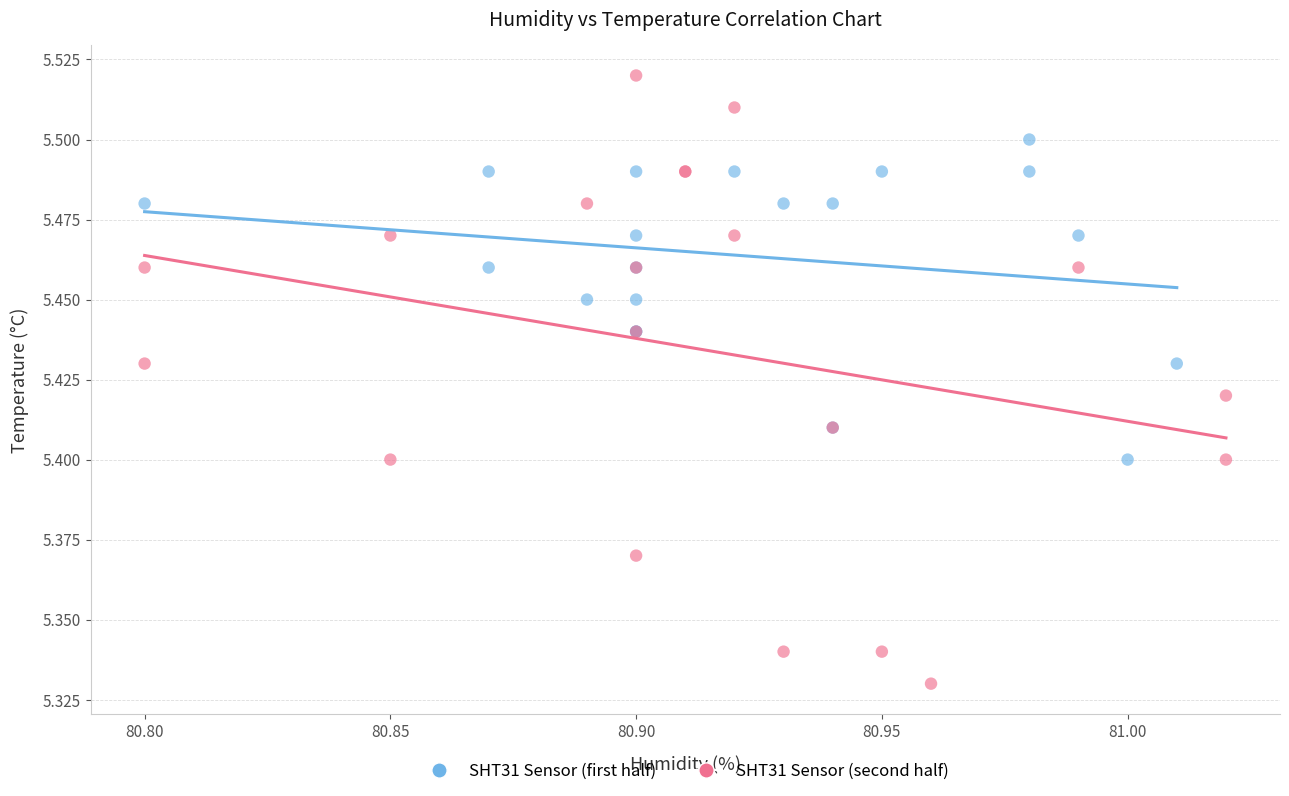

Which series reaches the minimum Y coordinate?

SHT31 Sensor (second half)